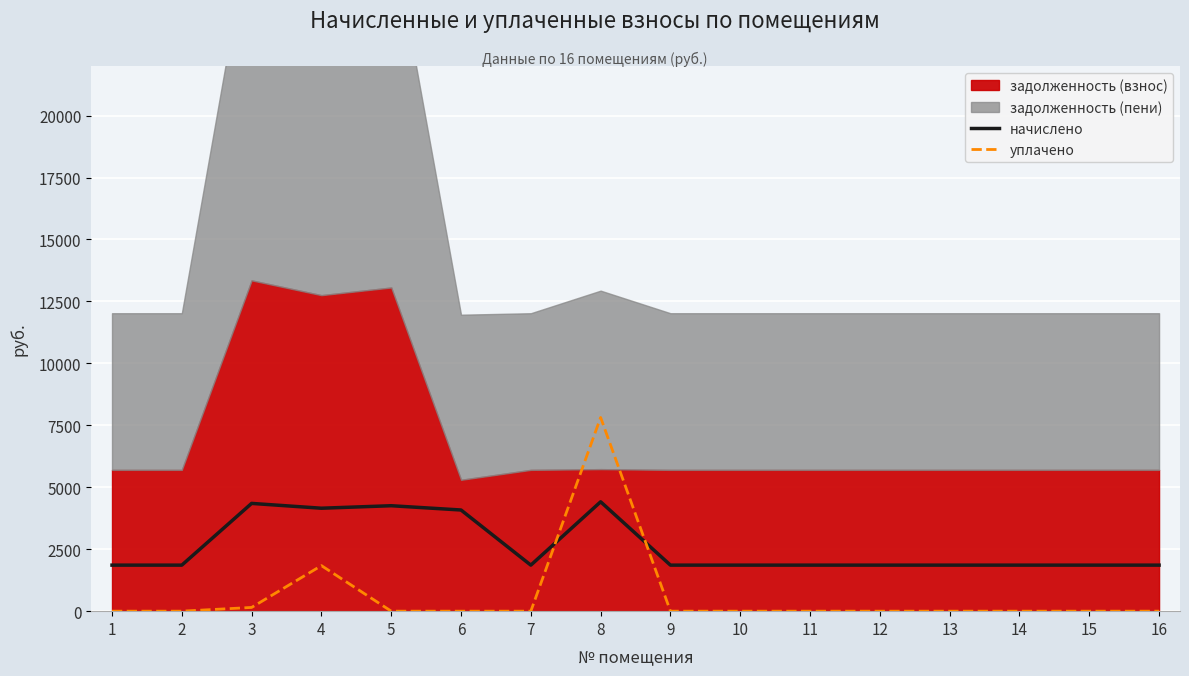

How many times do начислено and уплачено cross each other?

2